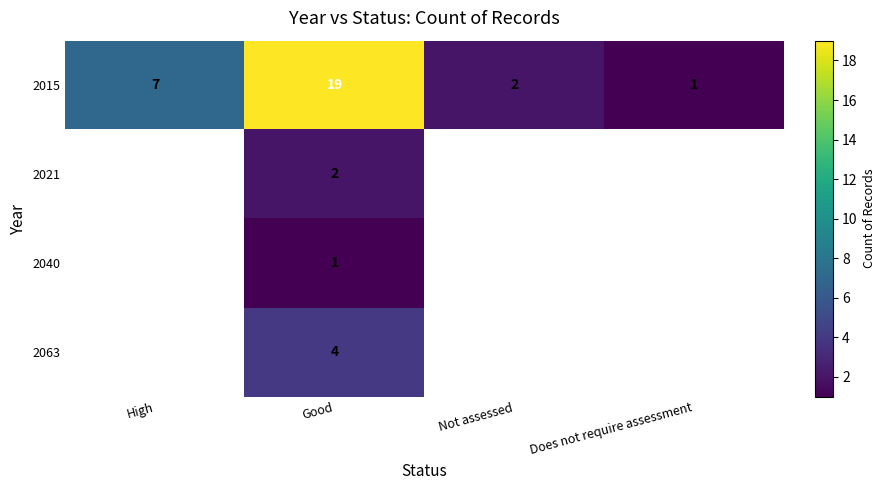

What is the greatest value displayed?

19.0